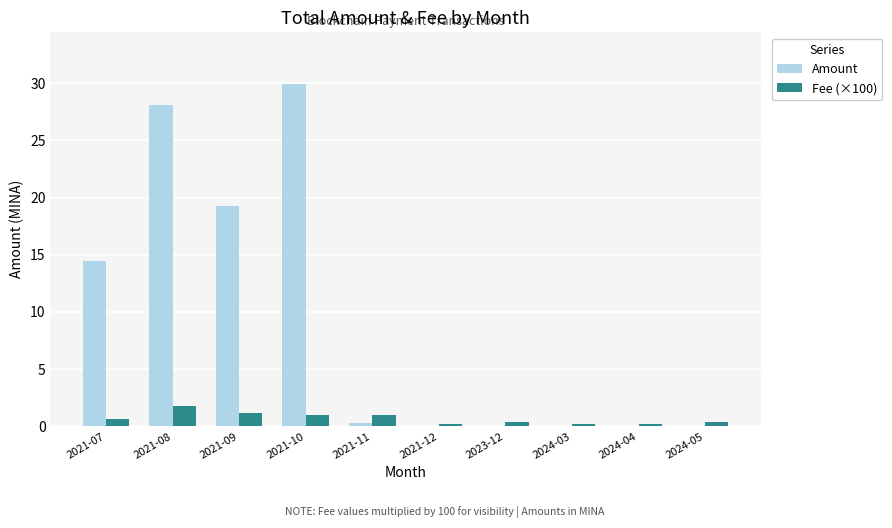

What is the sum of all Amount values?

92.1